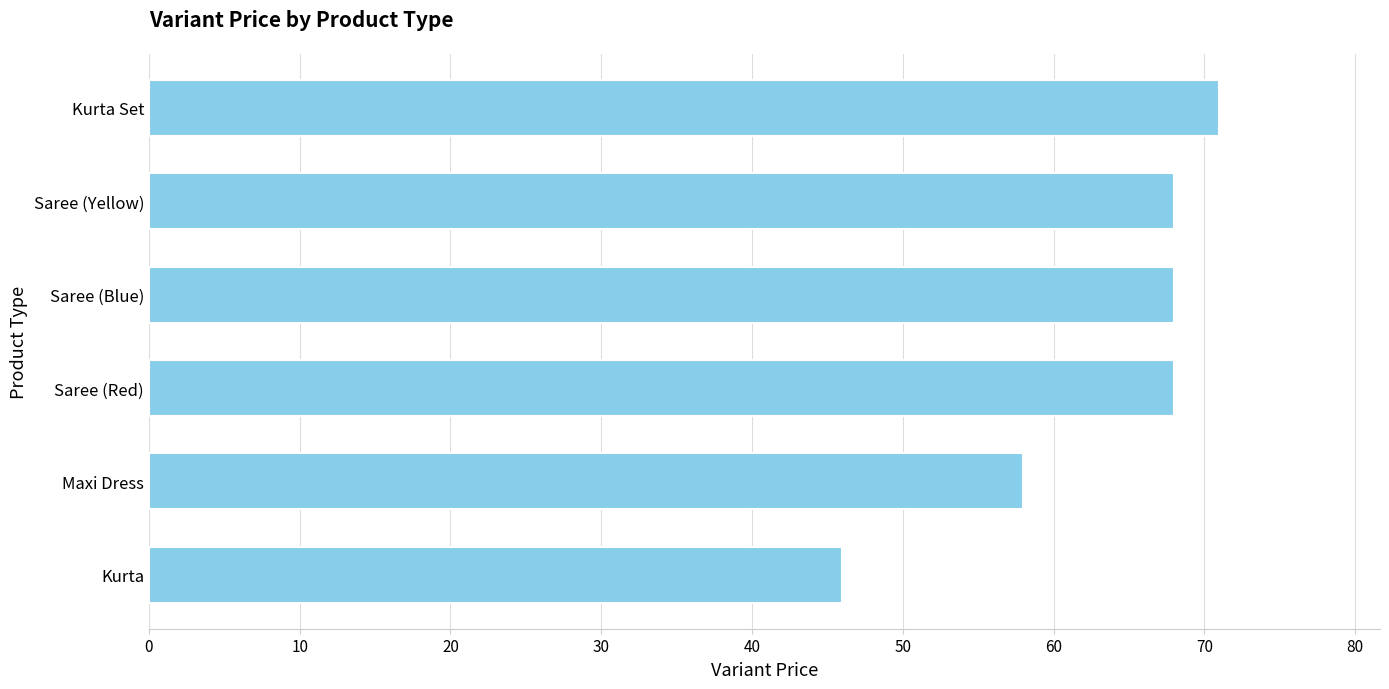

What is the average value?

63